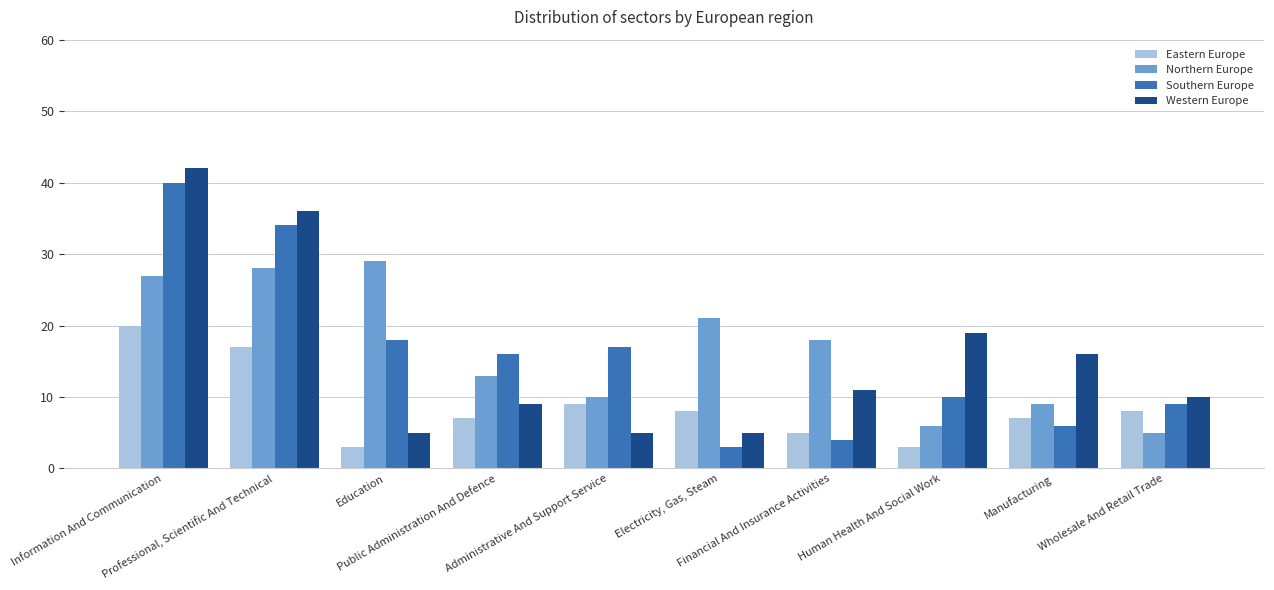

What is the difference between the second highest and second lowest values in the Eastern Europe series?

14